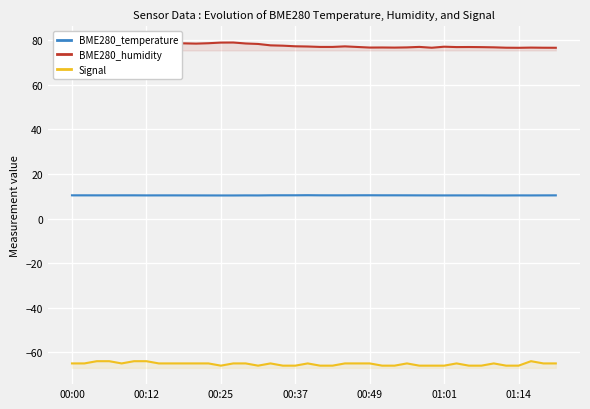

What are all the series names shown in the legend?

BME280_temperature, BME280_humidity, Signal